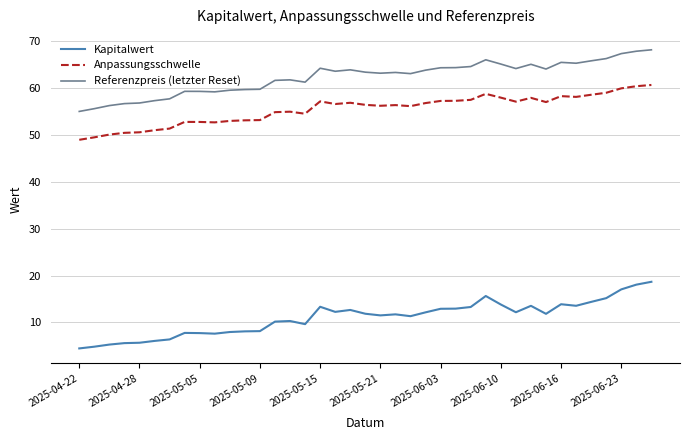

List the series in order of their peak value, highest first.

Referenzpreis (letzter Reset), Anpassungsschwelle, Kapitalwert